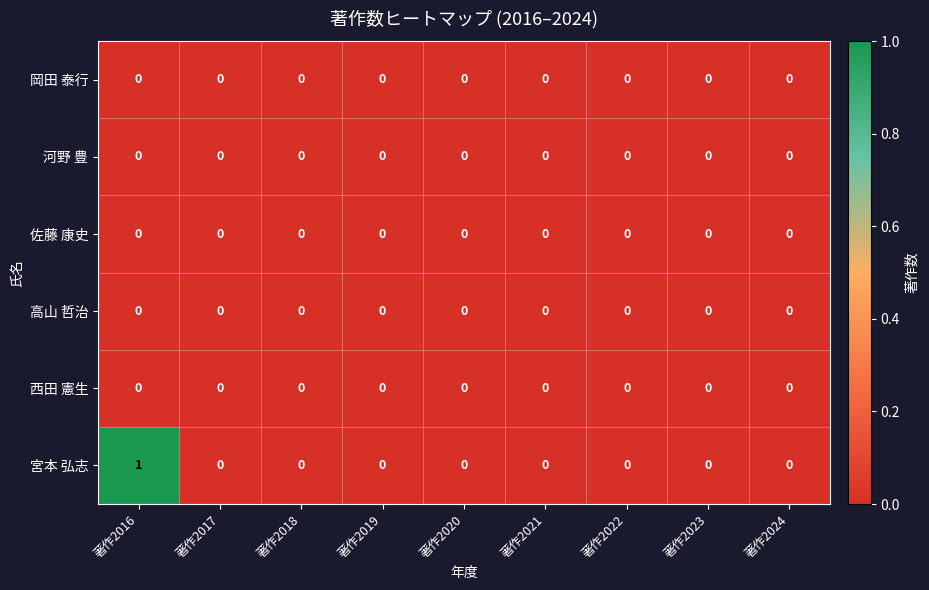

At which category does the chart reach its peak across all series?

著作2016